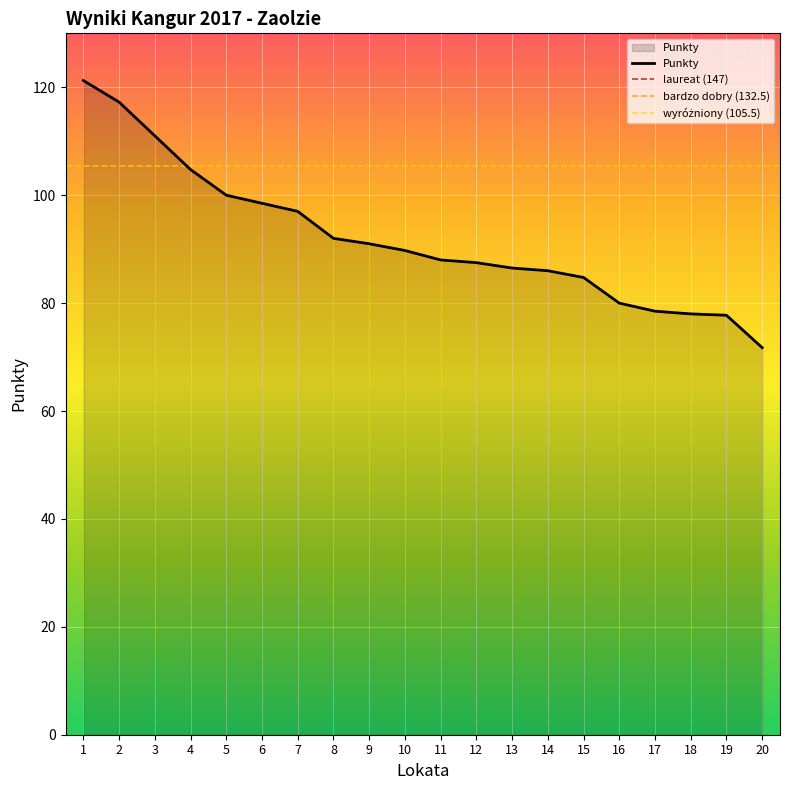

Between 8 and 1, which is larger?

1